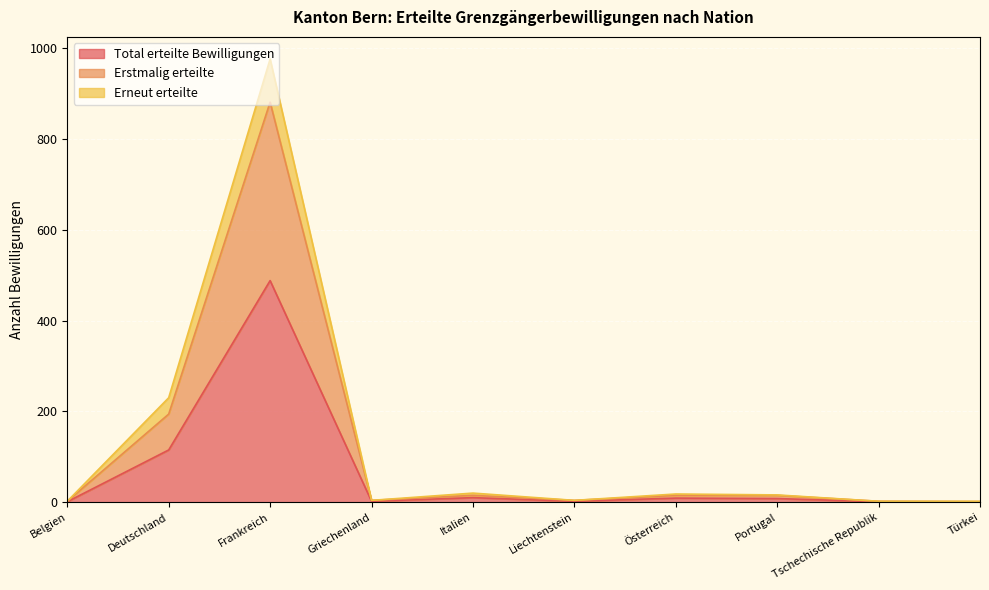

Count the number of data series in this chart.

3